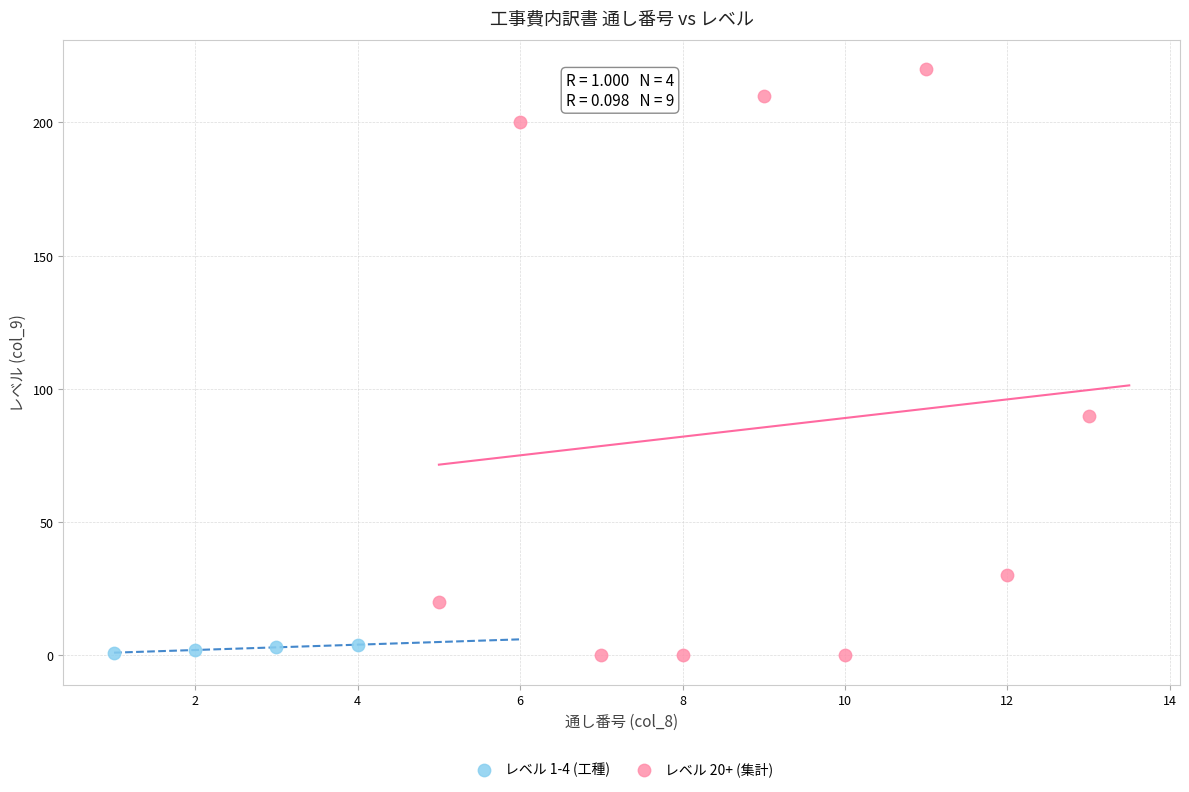

Which series has the largest Y range (max minus min)?

レベル 20+ (集計)